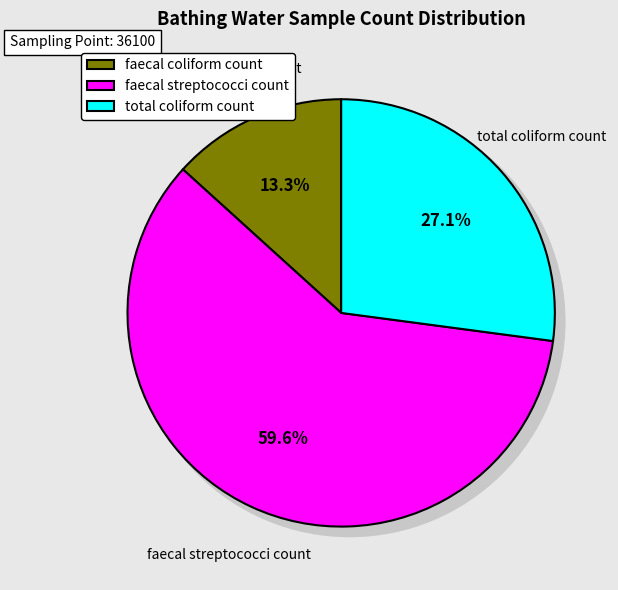

What percentage is NOT represented by faecal coliform count?

86.7%